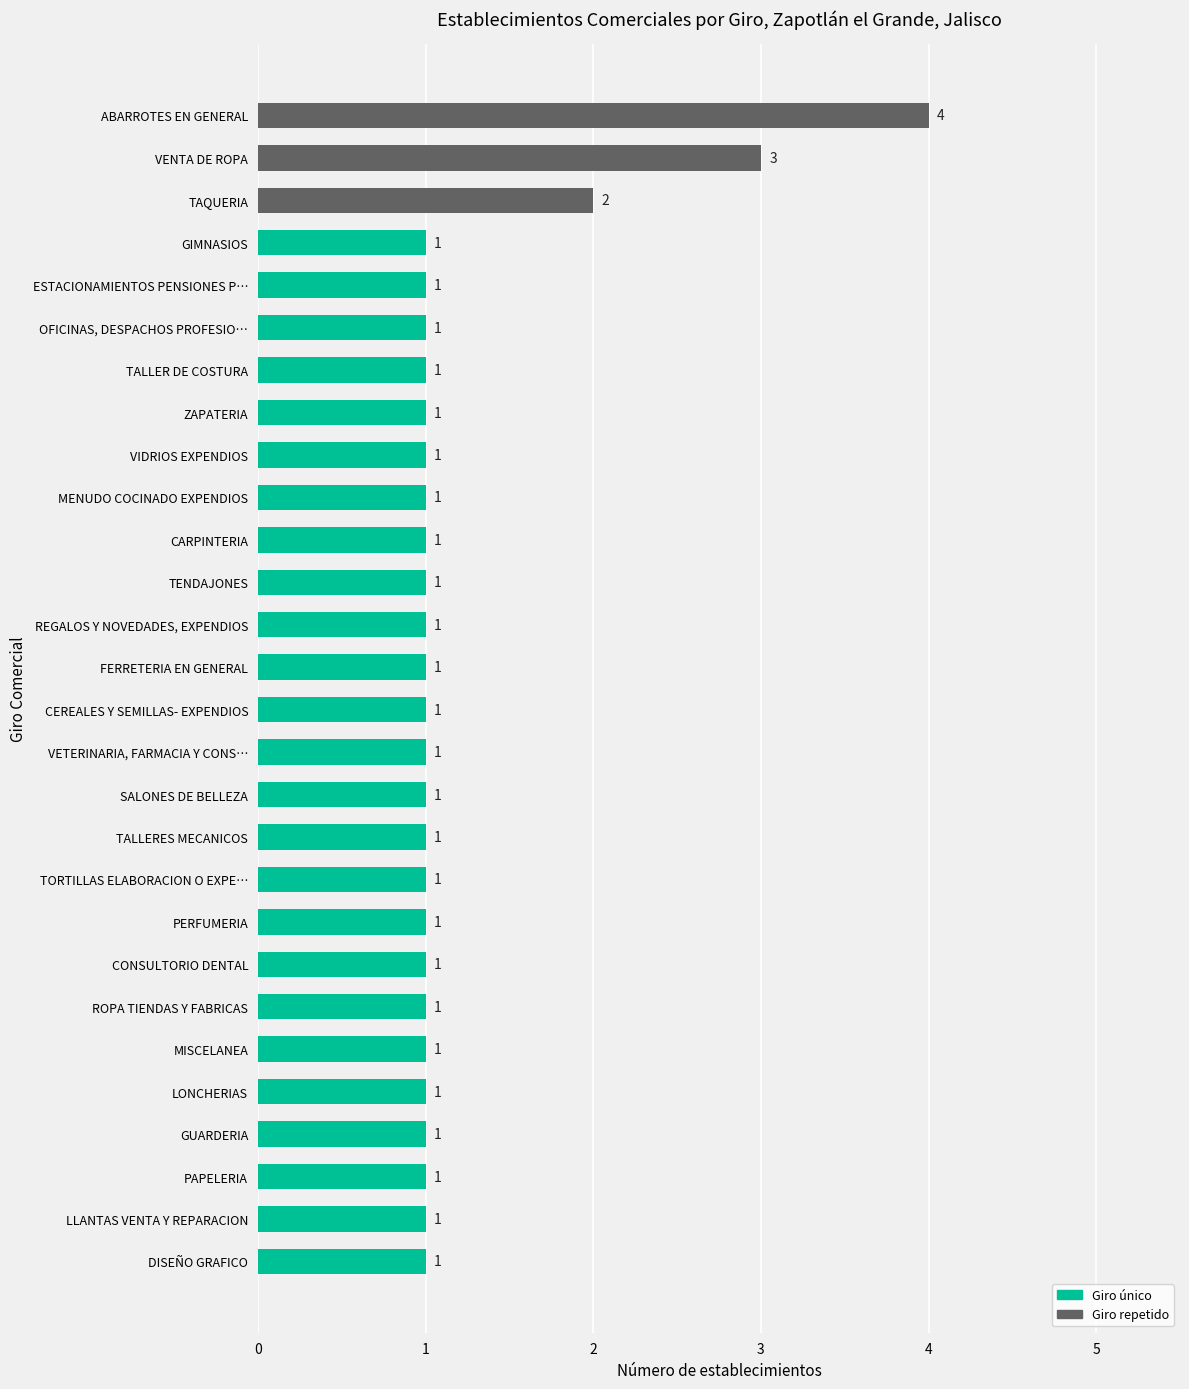

Reading bottom to top, list all the values displayed in this chart.

1	1	1	1	1	1	1	1	1	1	1	1	1	1	1	1	1	1	1	1	1	1	1	1	1	2	3	4